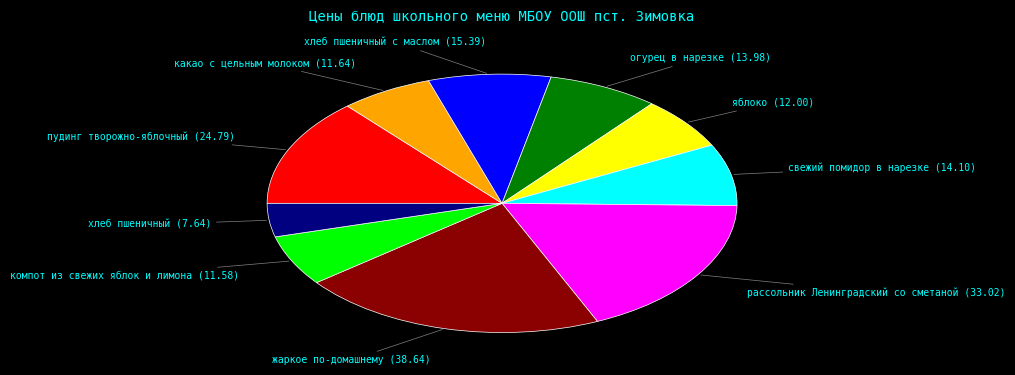

Does any single category account for the majority?

No